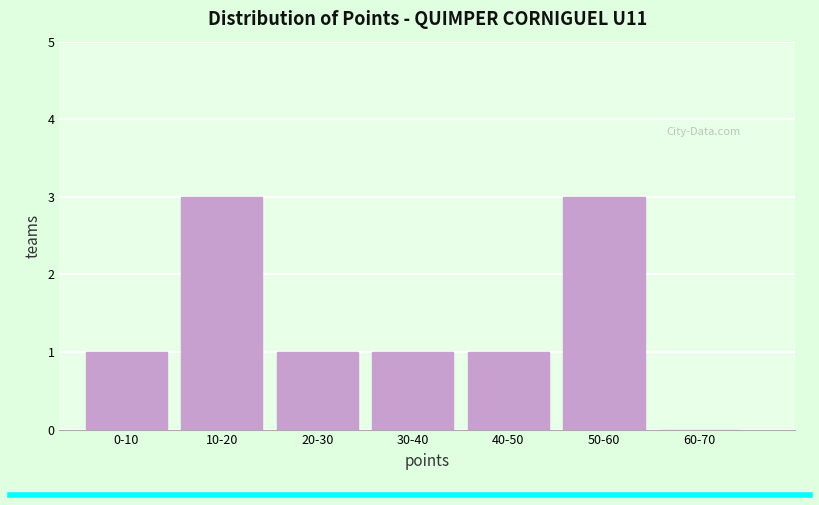

Reading left to right, list all the values displayed in this chart.

0-10=1	10-20=3	20-30=1	30-40=1	40-50=1	50-60=3	60-70=0